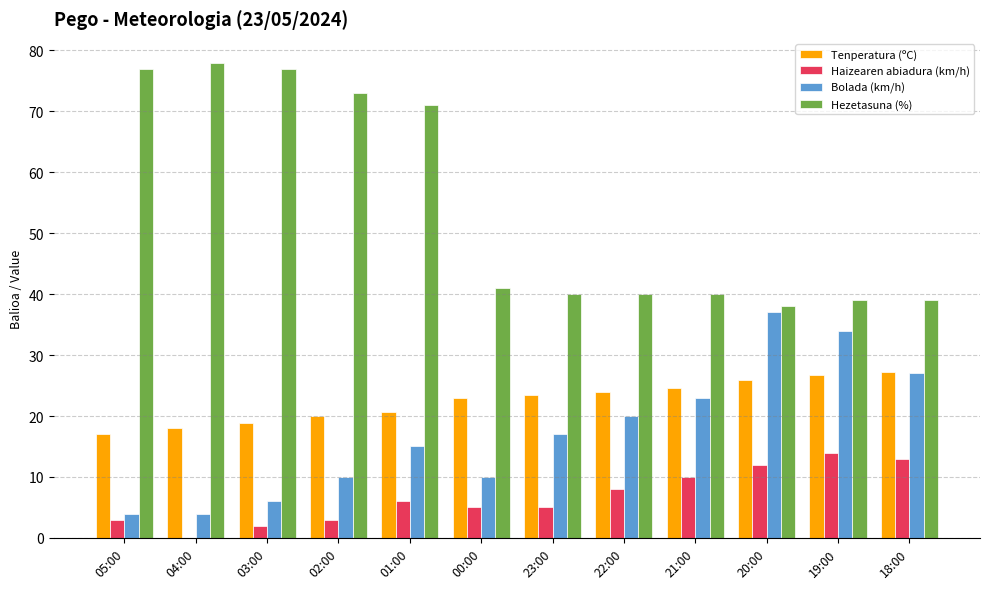

The Tenperatura (ºC) series shows 22.5 at 05:00. True or false?

False